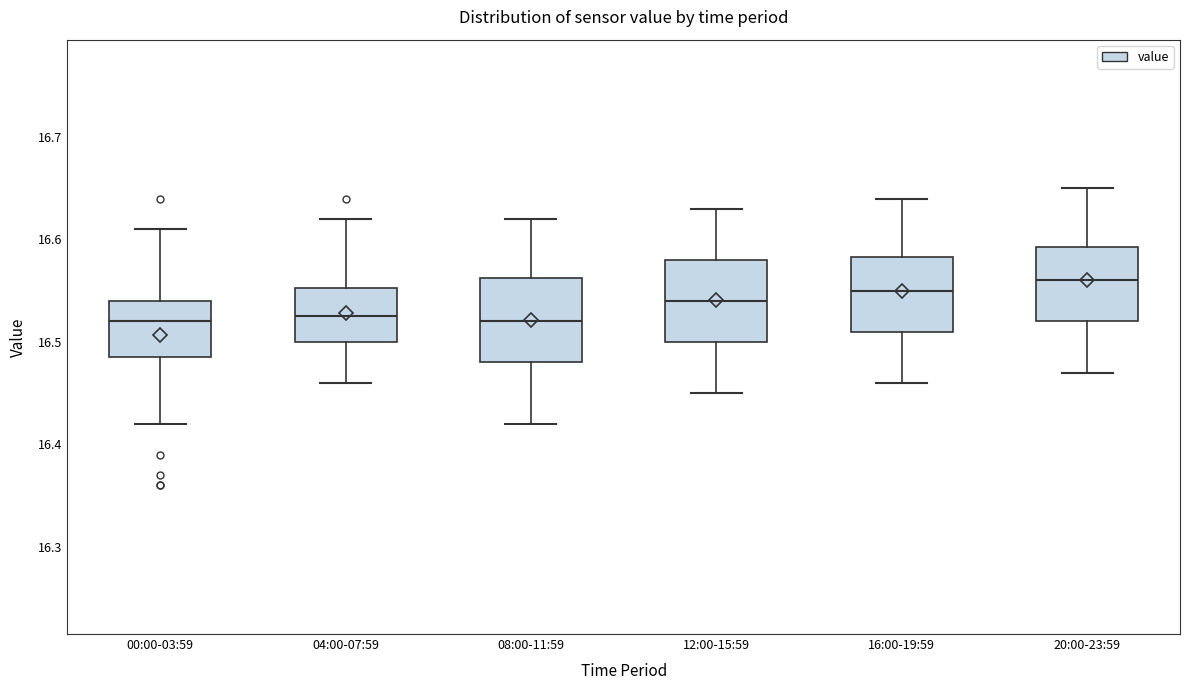

Reading left to right, read every box against the y-axis: the position of its median line, the range the box covers, and the ends of its whiskers. The values are not printed on the chart, so give them approximately, as read against the axis.

00:00-03:59: median 16.52, box 16.49 to 16.54, whiskers 16.42 to 16.61
04:00-07:59: median 16.53, box 16.50 to 16.55, whiskers 16.46 to 16.62
08:00-11:59: median 16.52, box 16.48 to 16.56, whiskers 16.42 to 16.62
12:00-15:59: median 16.54, box 16.50 to 16.58, whiskers 16.45 to 16.63
16:00-19:59: median 16.55, box 16.51 to 16.58, whiskers 16.46 to 16.64
20:00-23:59: median 16.56, box 16.52 to 16.59, whiskers 16.47 to 16.65